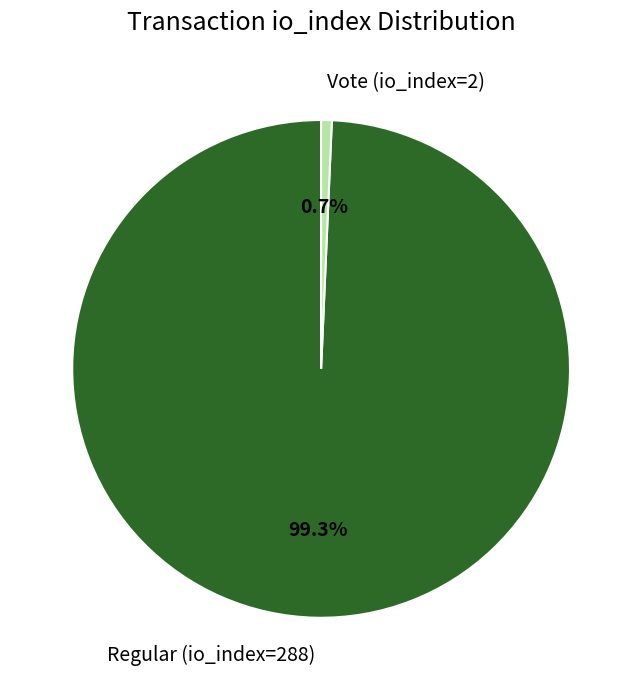

What percentage is the Vote (io_index=2) slice, to the nearest percent?

1%